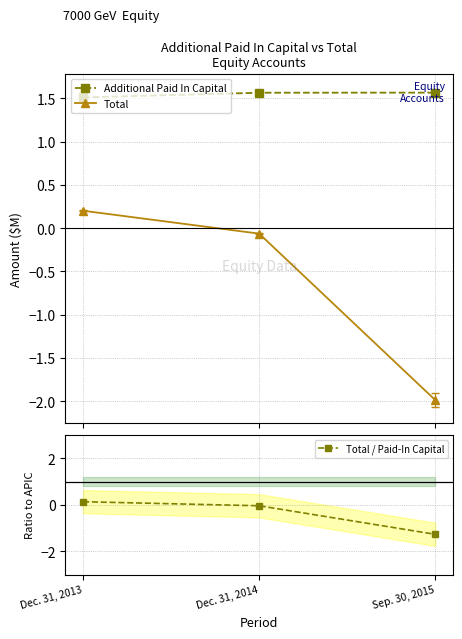

How many negative values does the Total series have?

2